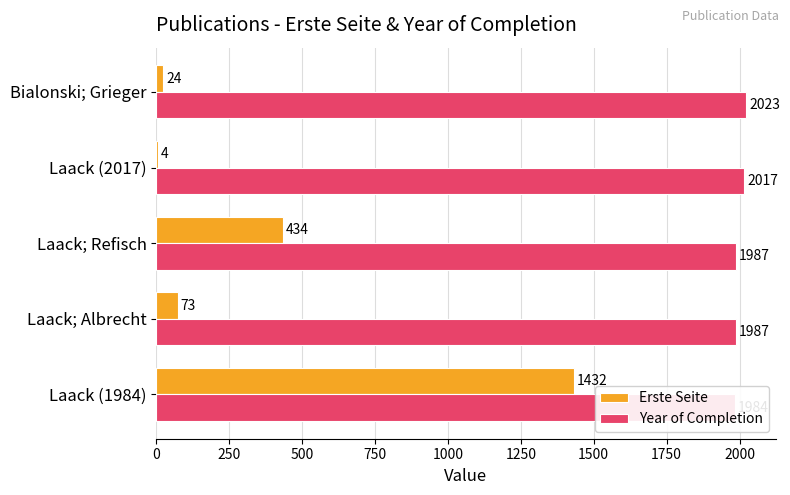

List the series in order of their peak value, lowest first.

Erste Seite, Year of Completion